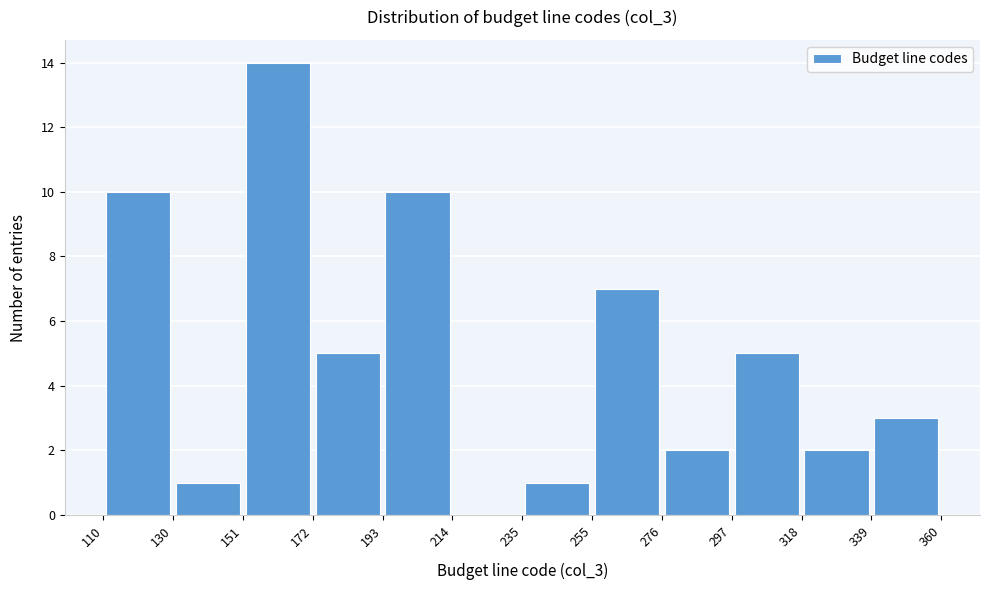

Which range on the x-axis has the tallest bar?

151 to 172